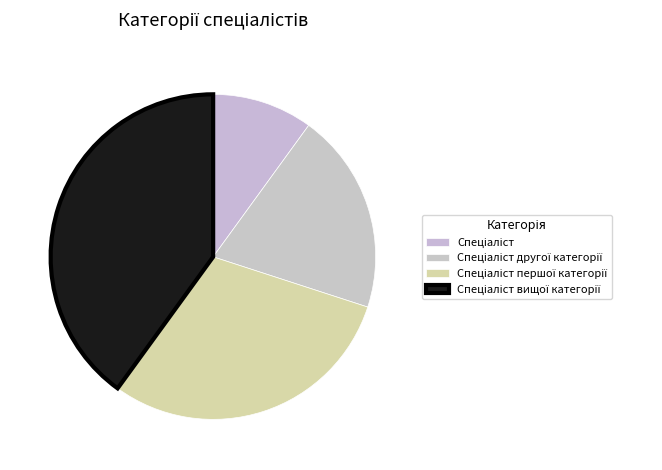

Does Спеціаліст account for over 50% of the chart?

No